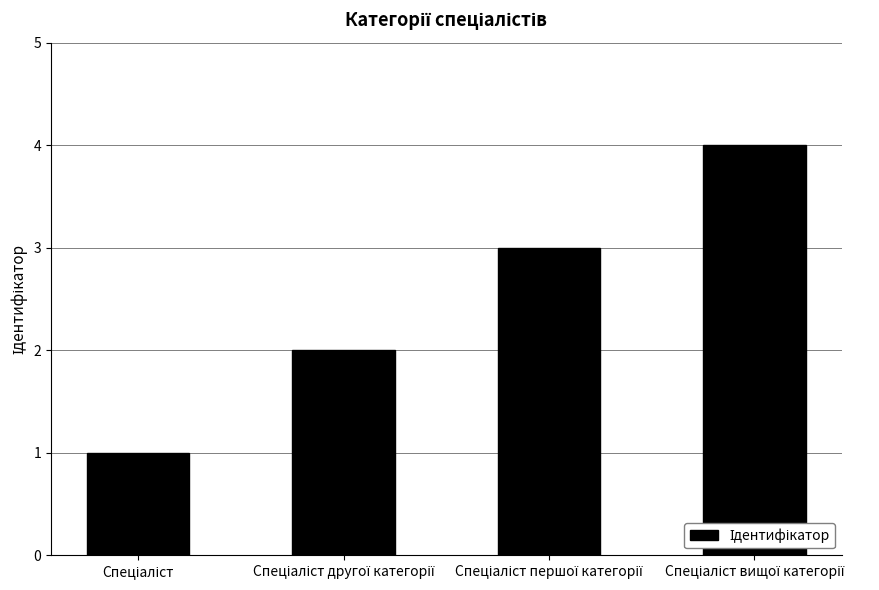

What is the difference between the maximum and minimum values?

3